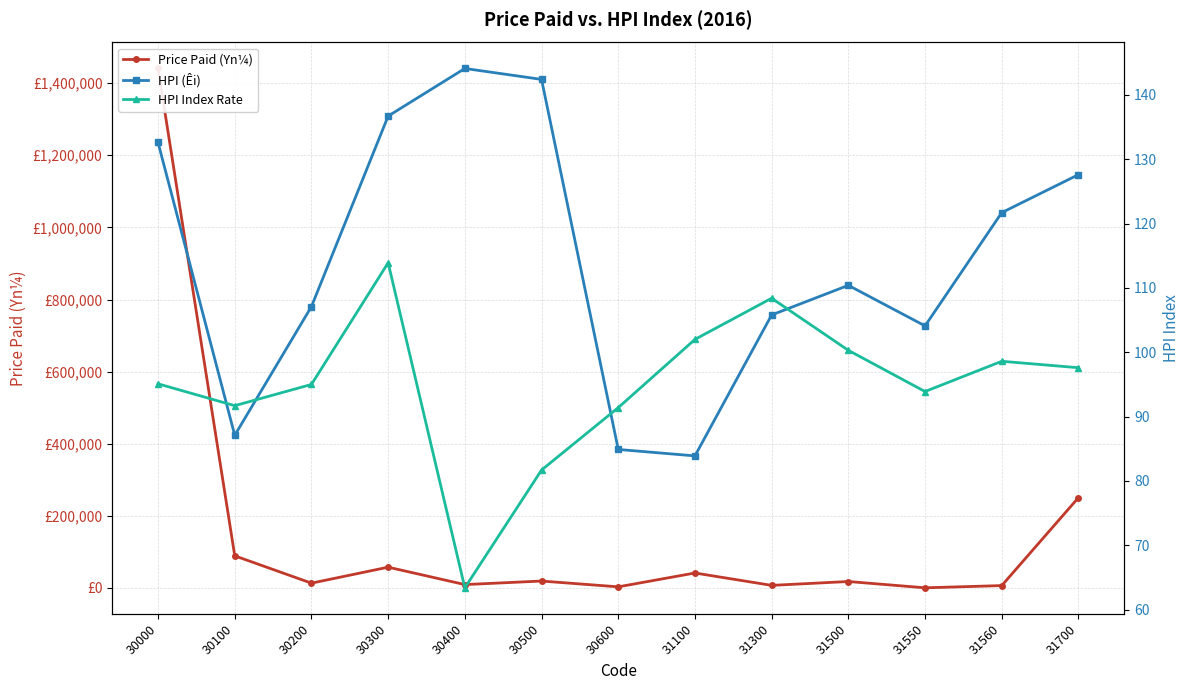

Rank the series at 30600 from highest to lowest value.

Price Paid (Yn¼), HPI Index Rate, HPI (Êi)